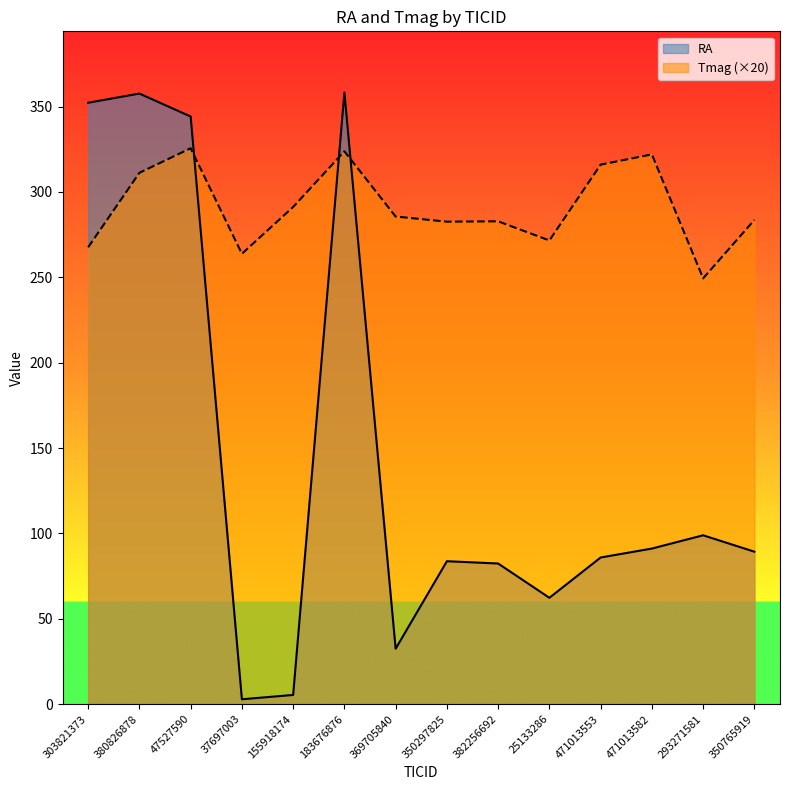

Between which two adjacent categories do Tmag and RA first intersect?

47527590 and 37697003